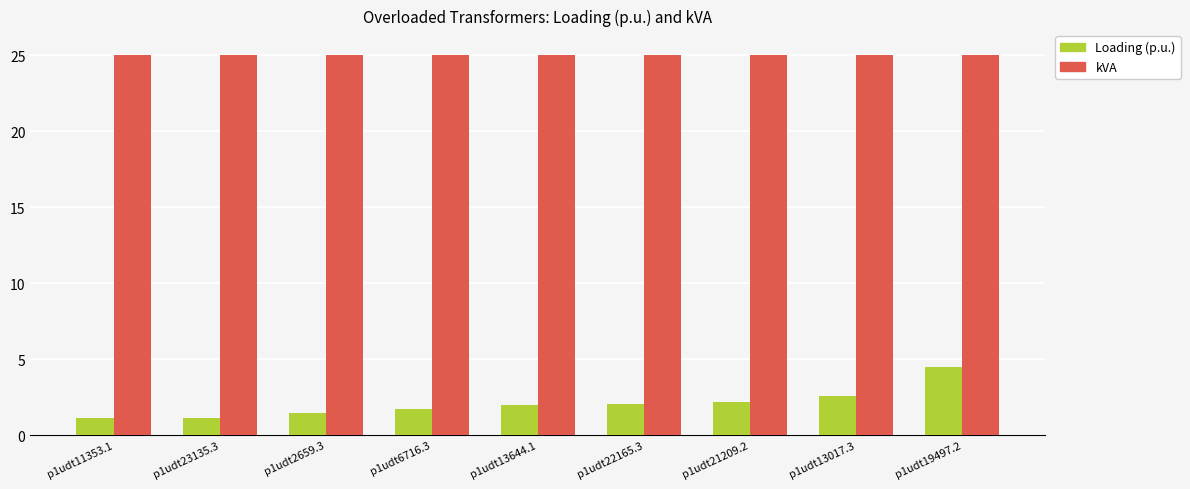

At how many categories does at least one series exceed 14?

9